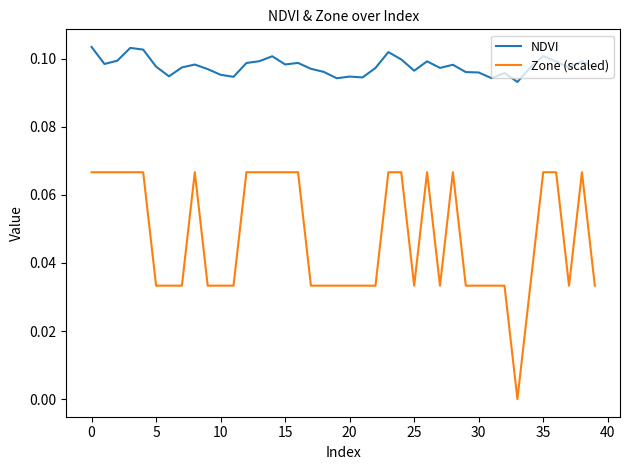

Rank the series by their average value, from highest to lowest.

NDVI, Zone (scaled)